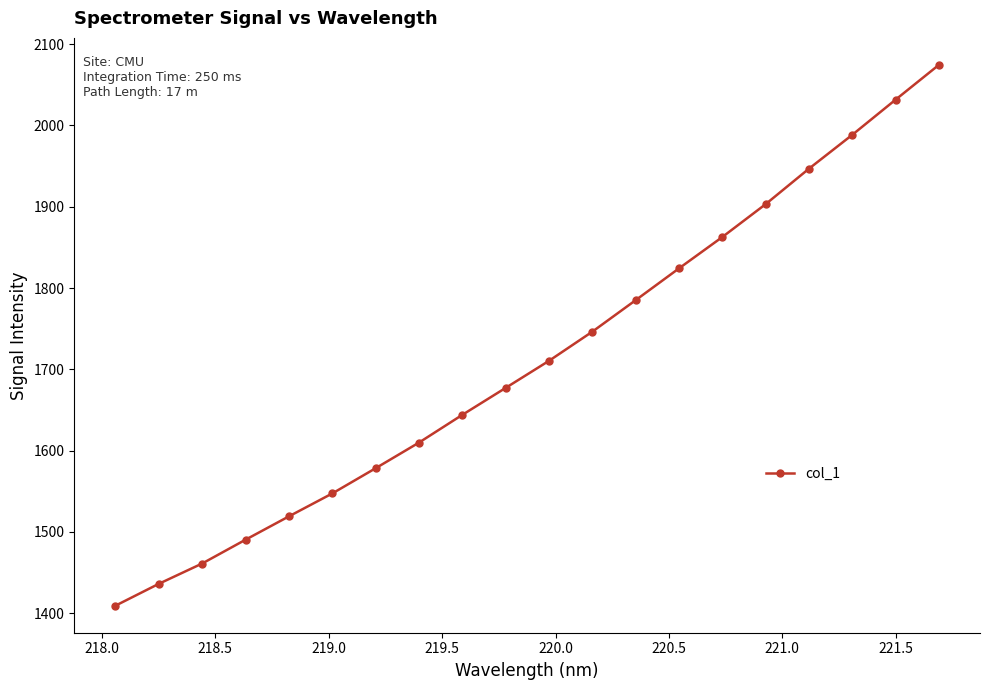

What is the average value?

1712.3